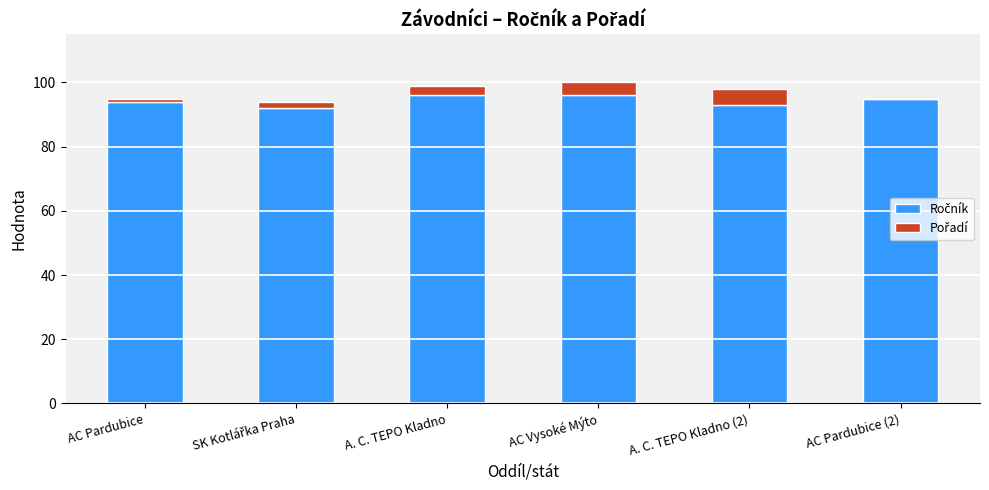

What is the total value across all series at AC Vysoké Mýto?

100